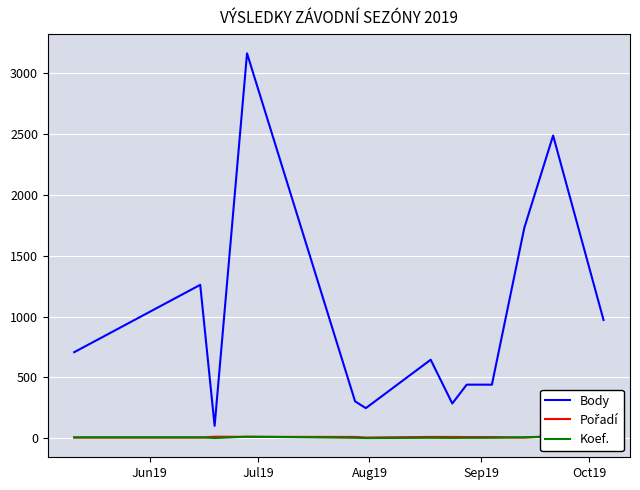

True or false: Body and Koef. intersect in this chart.

False